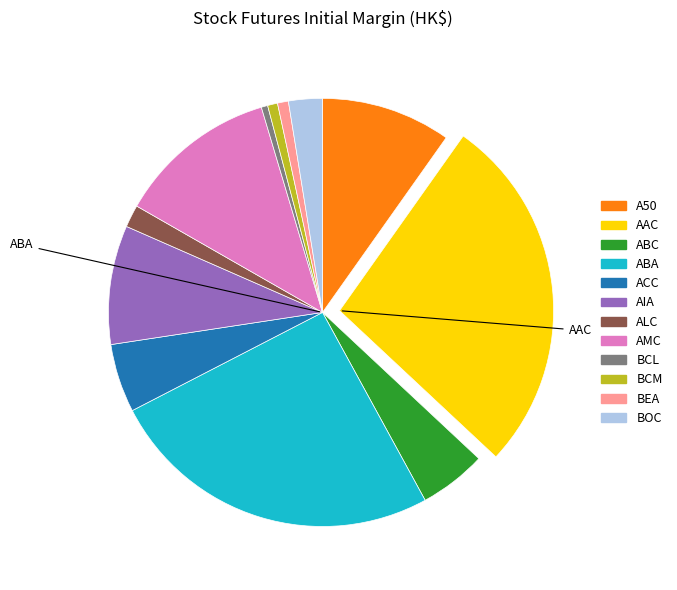

Is there a majority slice in this chart?

No